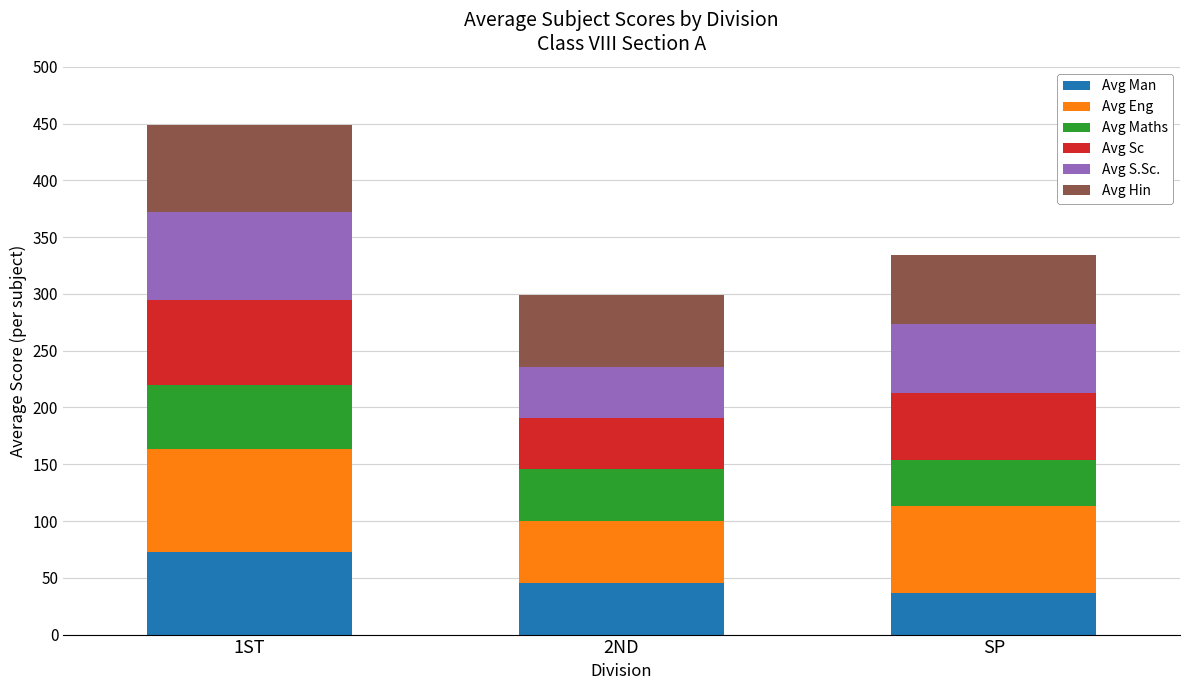

What is the sum of the Avg Man values at 1ST and 2ND?

117.6